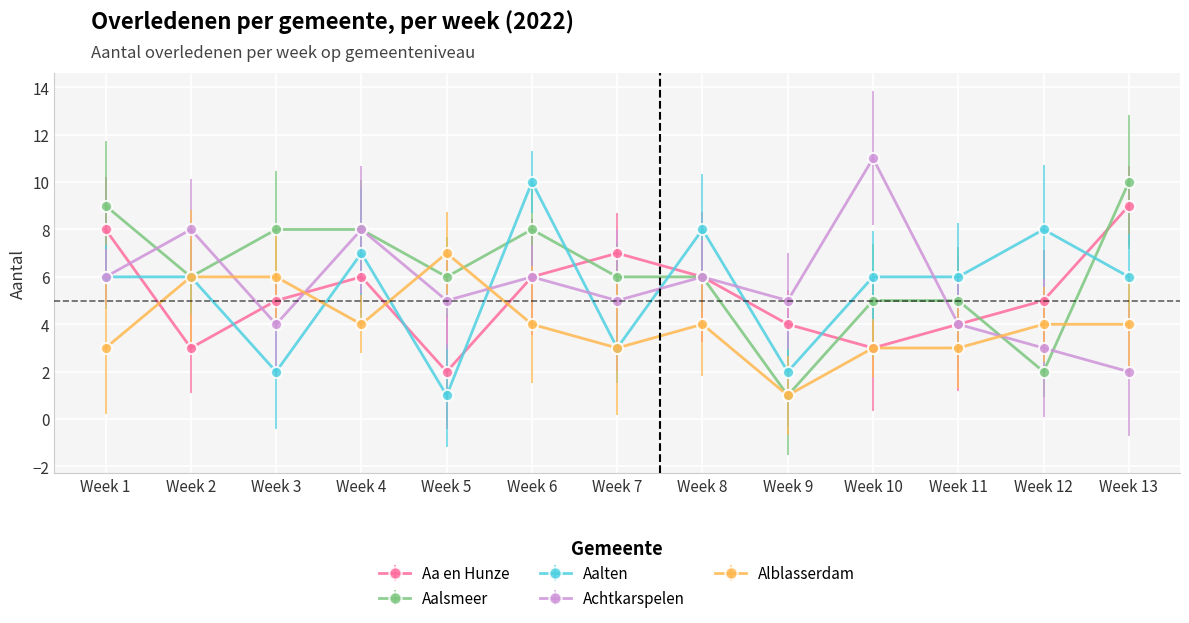

What is the sum of the Achtkarspelen values at Week 8 and Week 13?

8